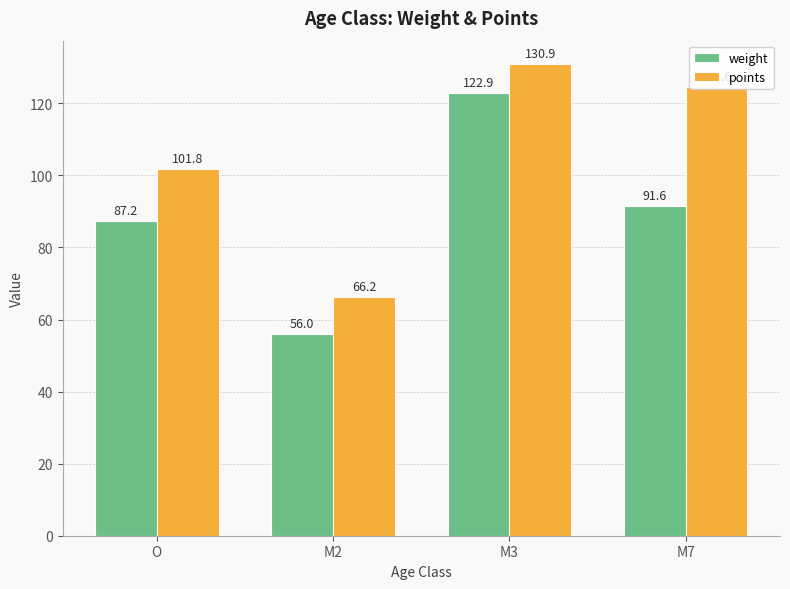

How many data points does each series have?

4